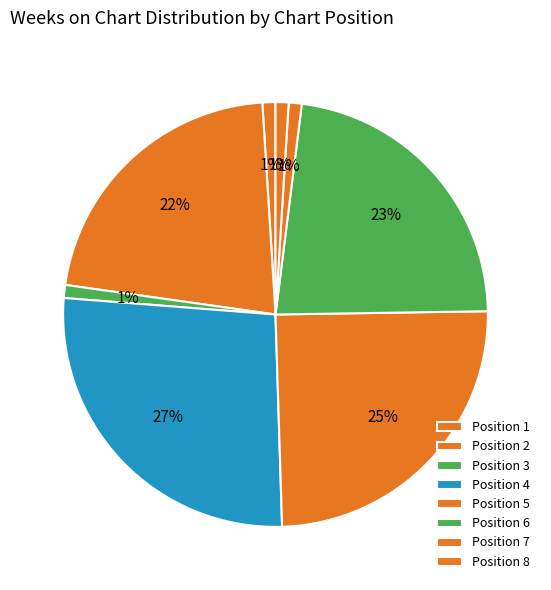

To the nearest percent, what is the difference between the largest and smallest slice percentages?

26%